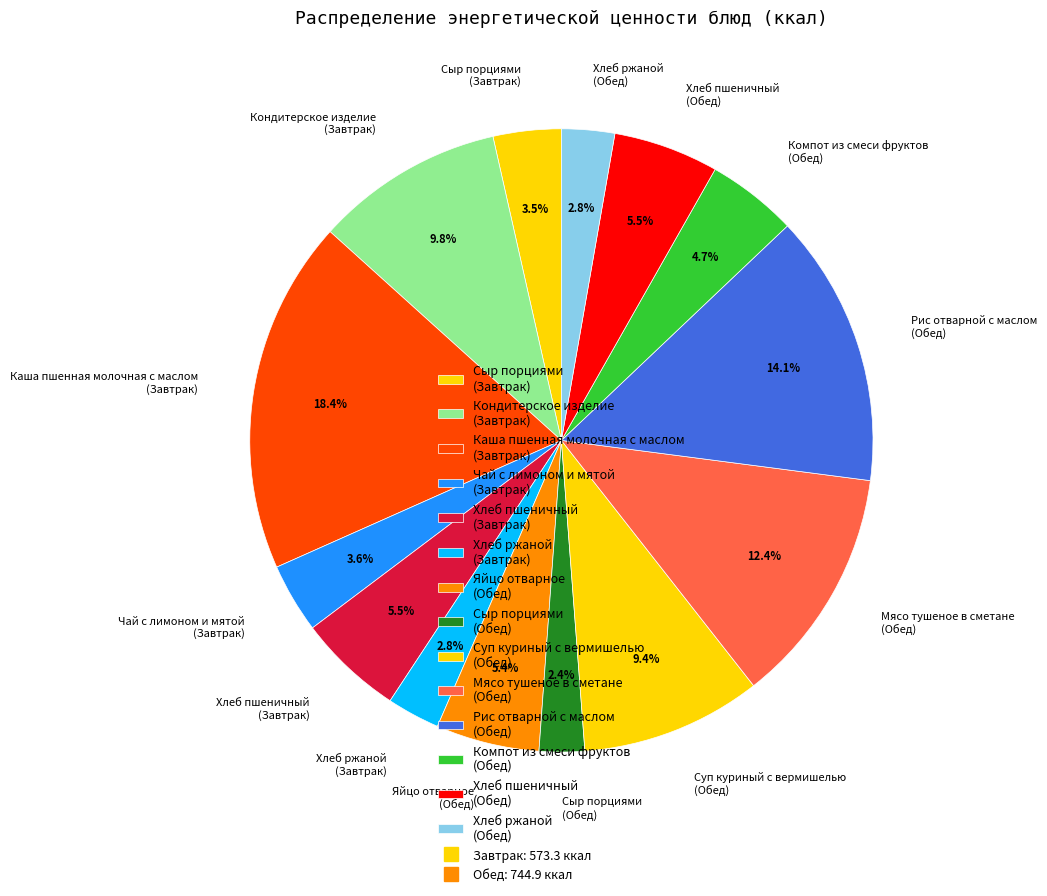

Is the sum of Хлеб пшеничный (Обед) and Суп куриный с вермишелью (Обед) greater than half?

No